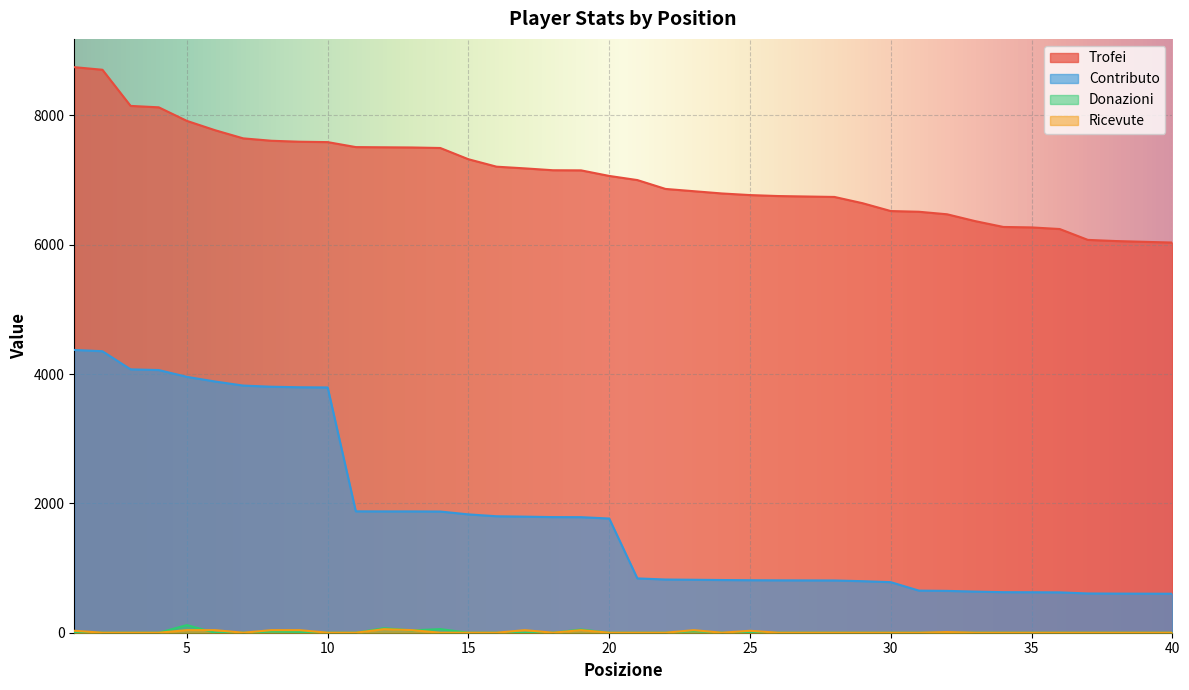

How many lines are shown in the chart?

4